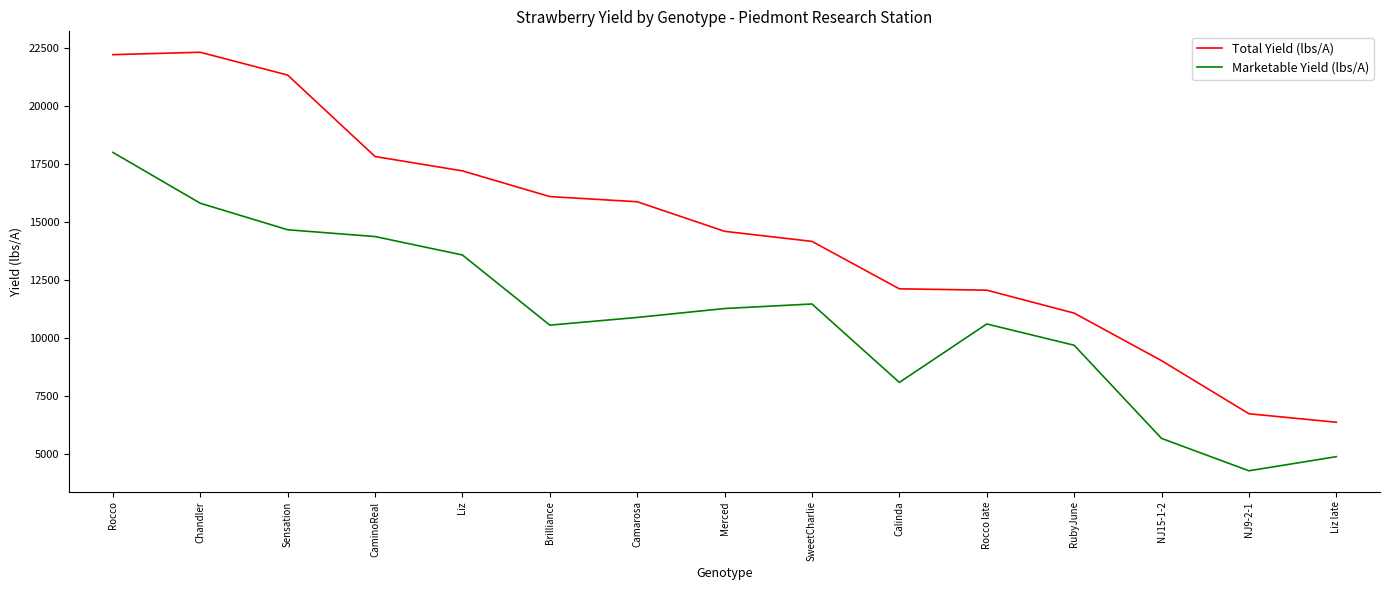

Rank the series by their maximum value, from lowest to highest.

Marketable Yield (lbs/A), Total Yield (lbs/A)